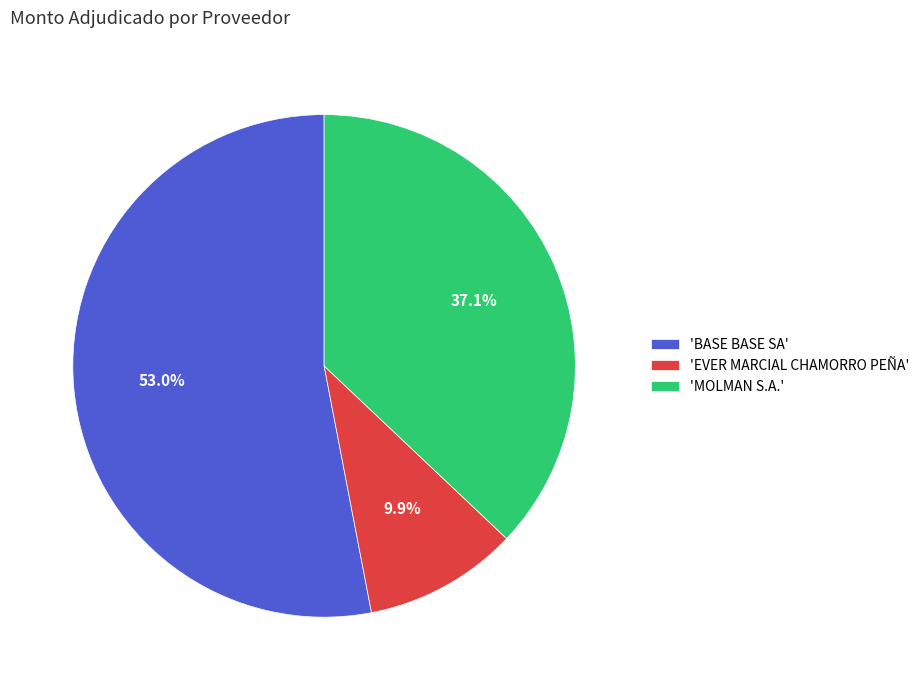

Combined, do 'MOLMAN S.A.' and 'BASE BASE SA' account for over 50%?

Yes